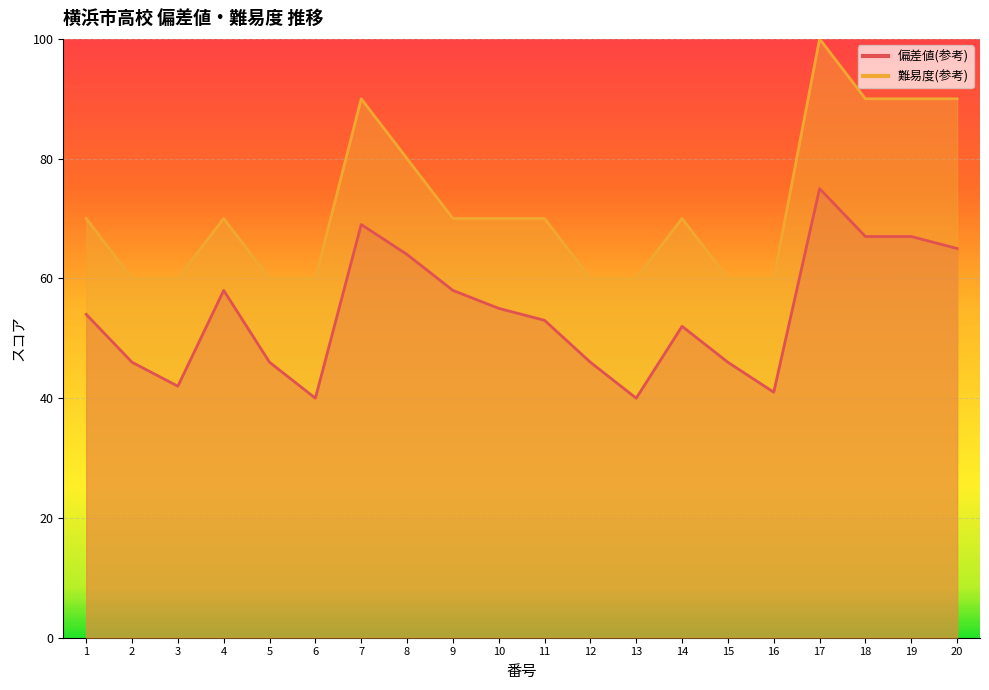

List the series in order of their overall mean, lowest first.

偏差値(参考), 難易度(参考)